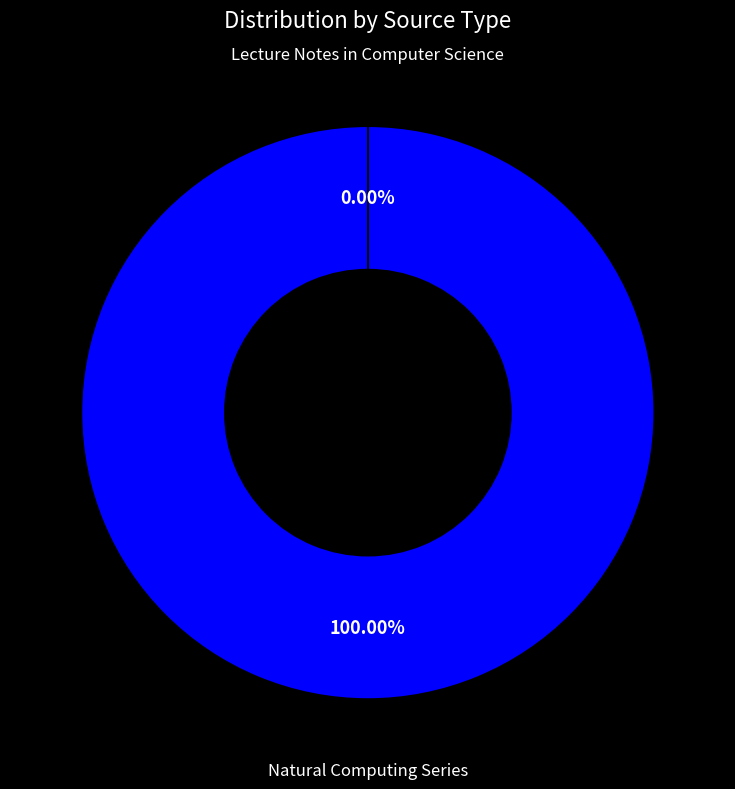

Does Natural Computing Series account for over 50% of the chart?

Yes